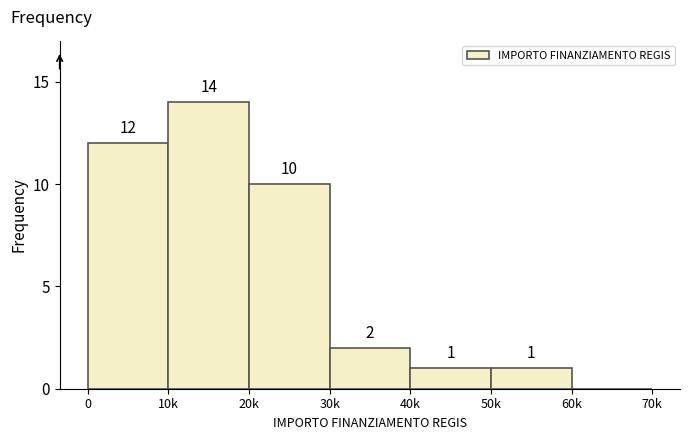

Reading left to right, what are all the values shown in this chart?

0=12	10k=14	20k=10	30k=2	40k=1	50k=1	60k=0